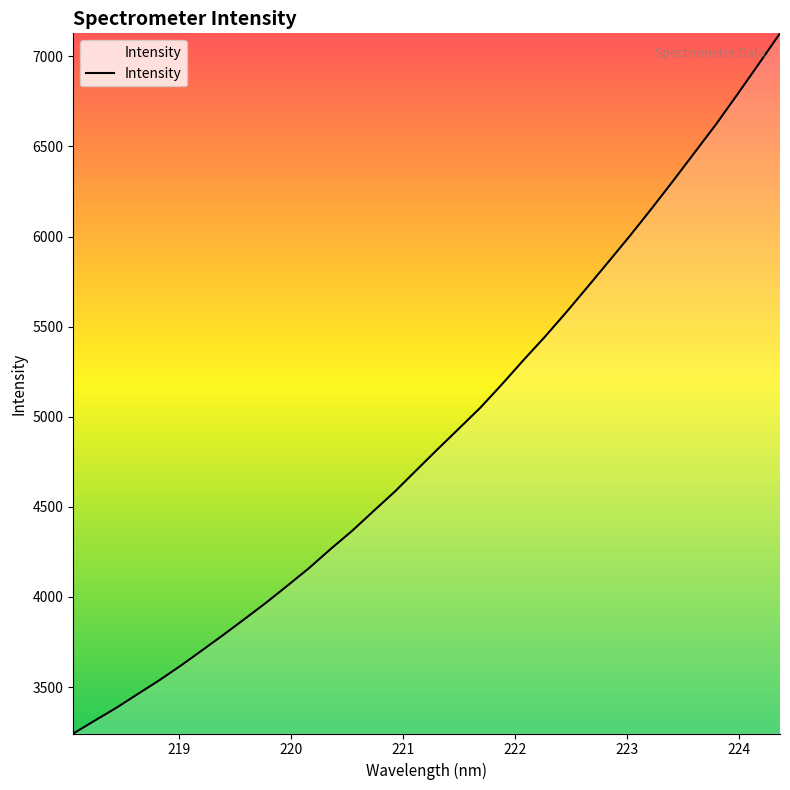

What is the average value?

4907.0